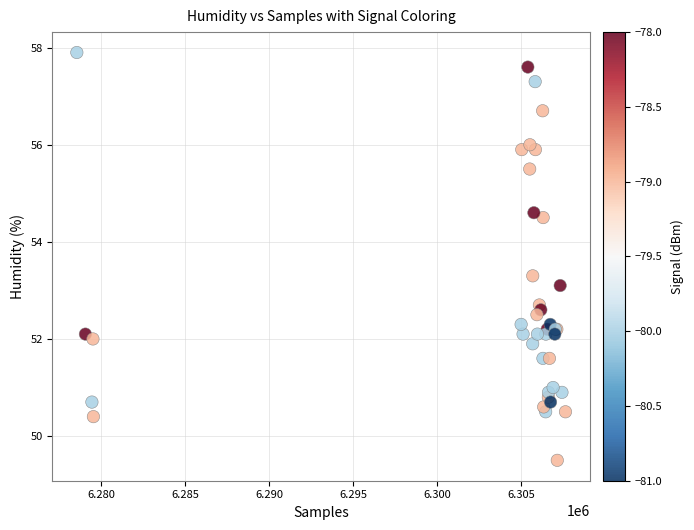

What Y value in the scatter plot is closest to 53?

53.1